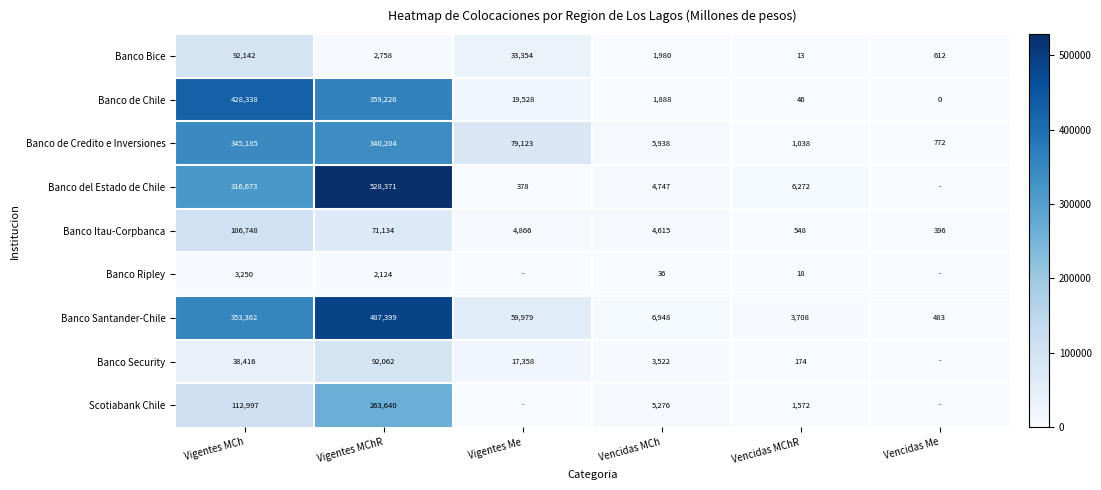

What is the difference between the highest and lowest values at Vencidas MCh?

6912